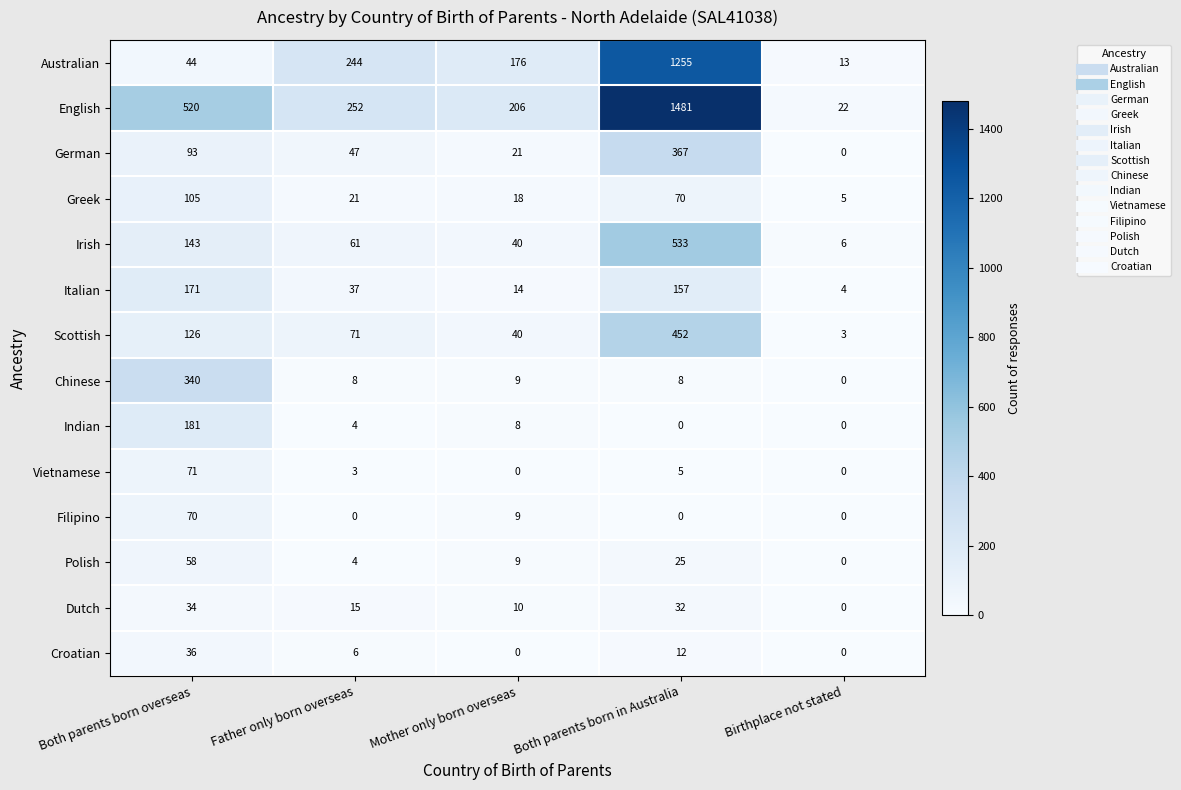

What is the greatest value displayed?

1481